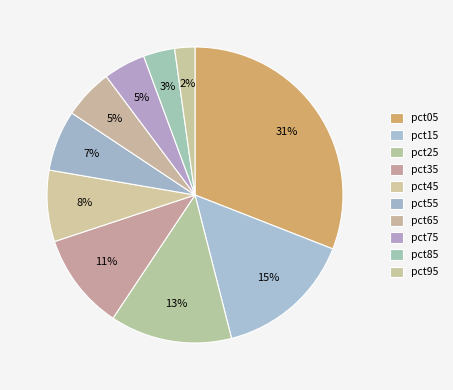

Is pct55 the majority of the pie?

No